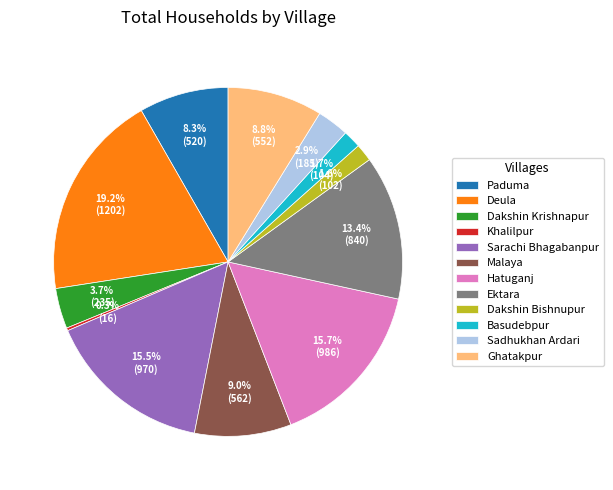

Which has a higher value, Paduma or Deula?

Deula